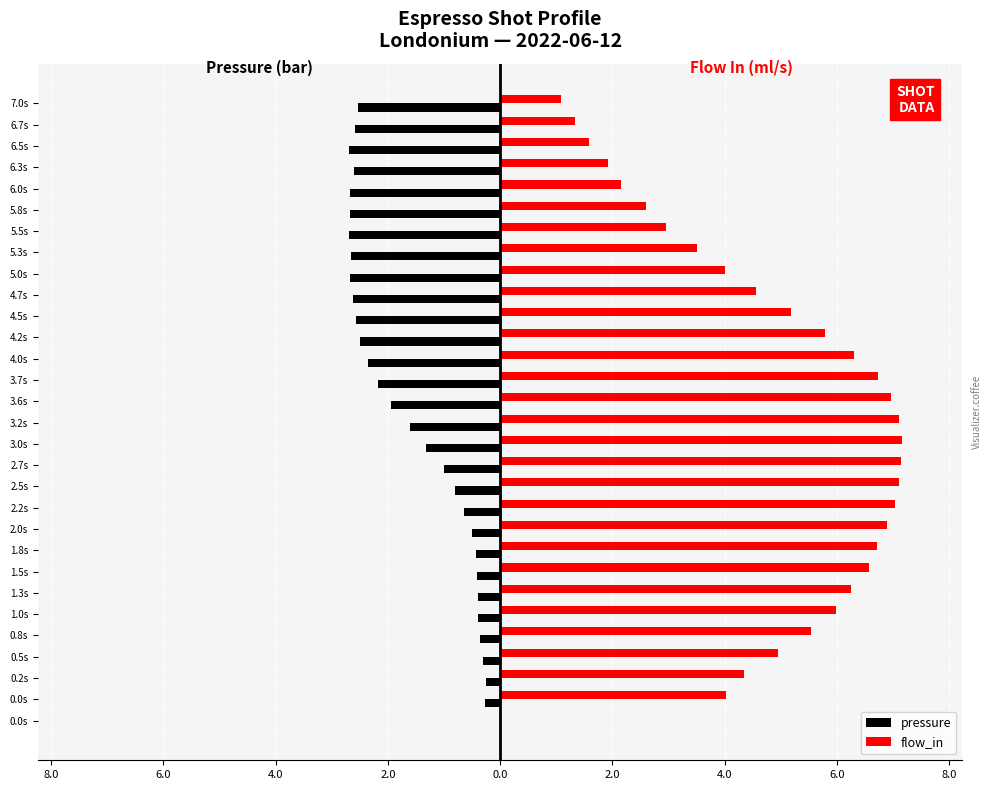

Which series has the largest total across all categories?

flow_in